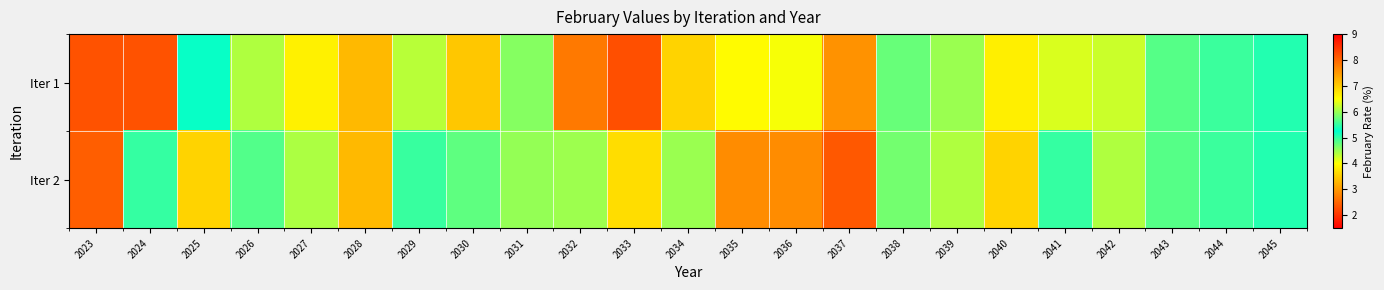

How many categories are shown in the chart?

23